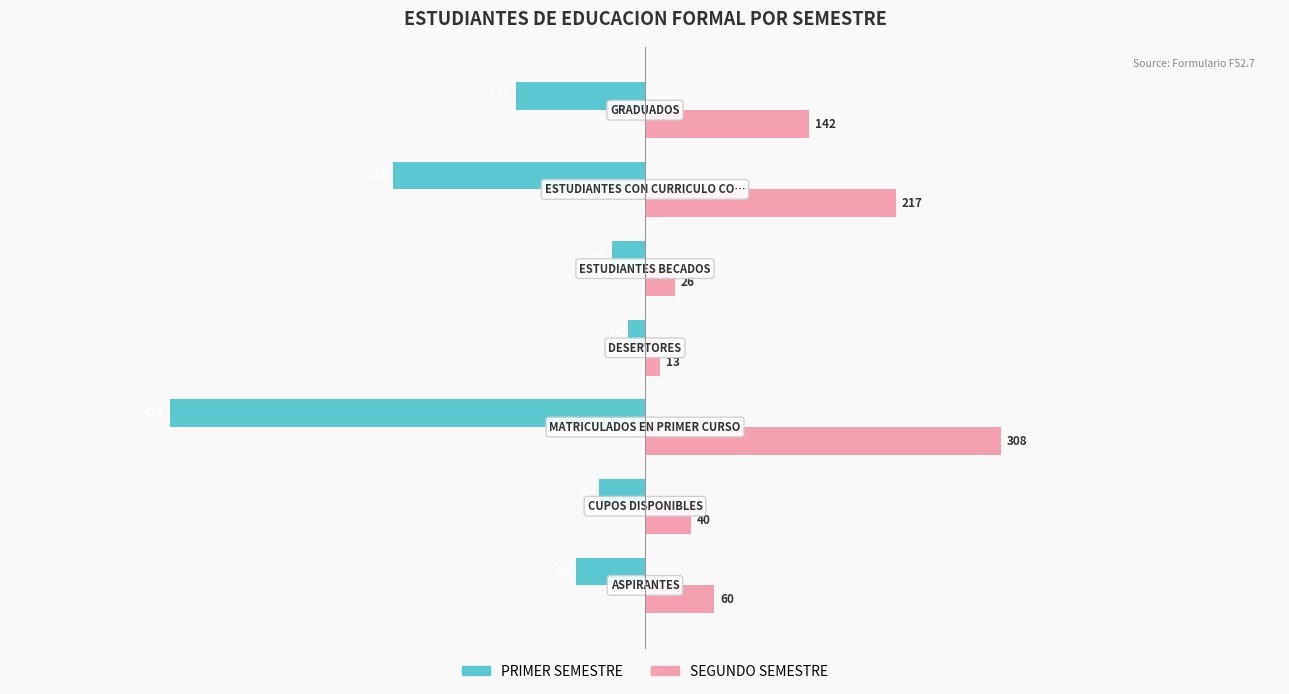

List the series in order of their peak value, lowest first.

PRIMER SEMESTRE, SEGUNDO SEMESTRE